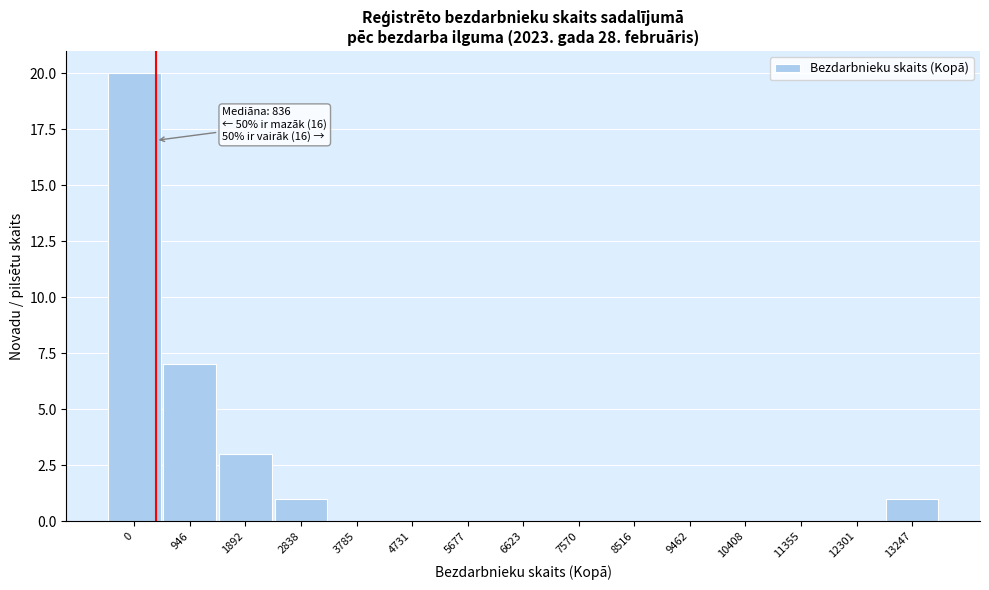

Reading right to left, what are all the values shown in this chart?

13247=1	12301=0	11355=0	10408=0	9462=0	8516=0	7570=0	6623=0	5677=0	4731=0	3785=0	2838=1	1892=3	946=7	0=20